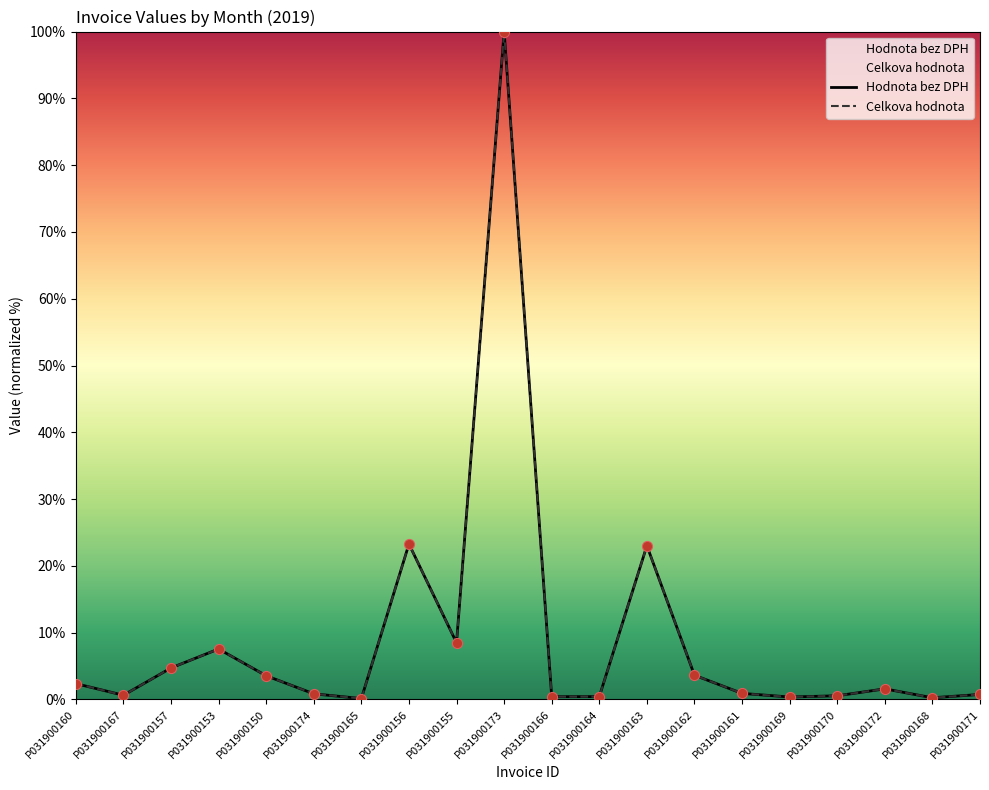

Is the value of Hodnota bez DPH at P031900173 greater than the value of Celkova hodnota at P031900162?

Yes